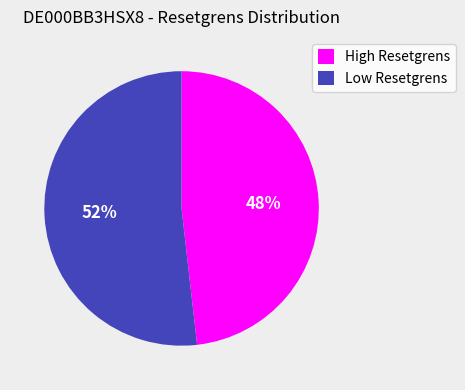

True or false: Low Resetgrens accounts for 60% of the total.

False